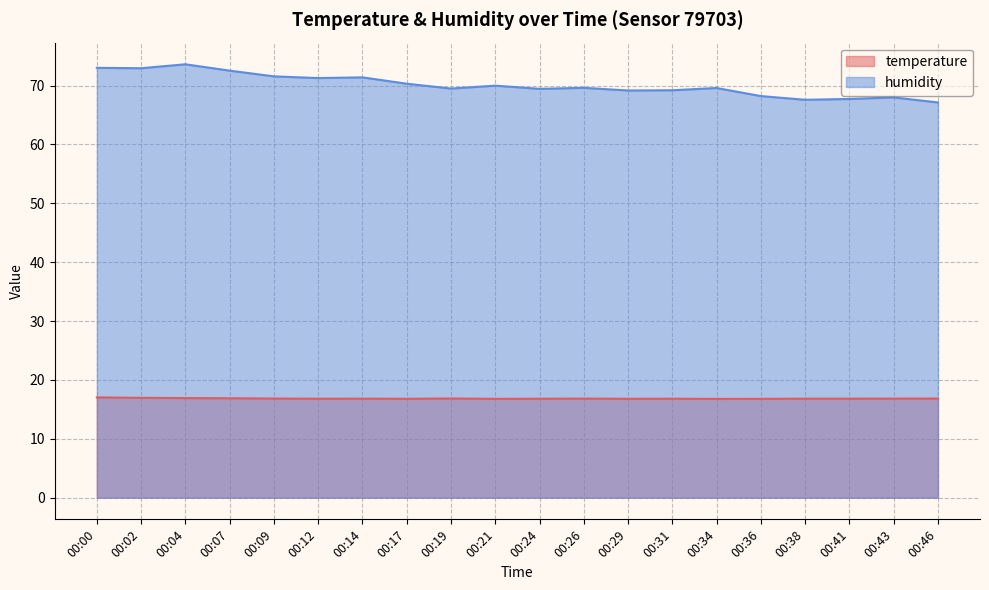

Reading left to right, list all the values displayed in this chart.

temperature: 17.0	17.0	16.9	16.9	16.8	16.8	16.8	16.8	16.9	16.8	16.8	16.8	16.8	16.8	16.8	16.8	16.8	16.8	16.8	16.8
humidity: 73.0	73.0	73.6	72.5	71.6	71.3	71.4	70.3	69.5	70.0	69.5	69.6	69.2	69.2	69.6	68.2	67.6	67.7	68.0	67.1